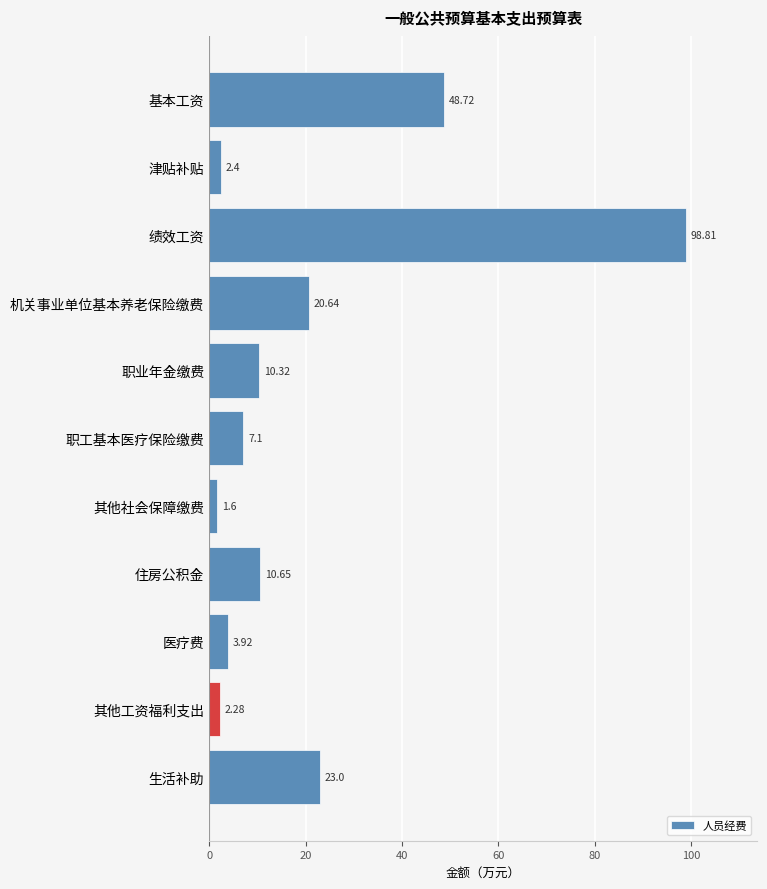

What is the sum of all values?

229.4